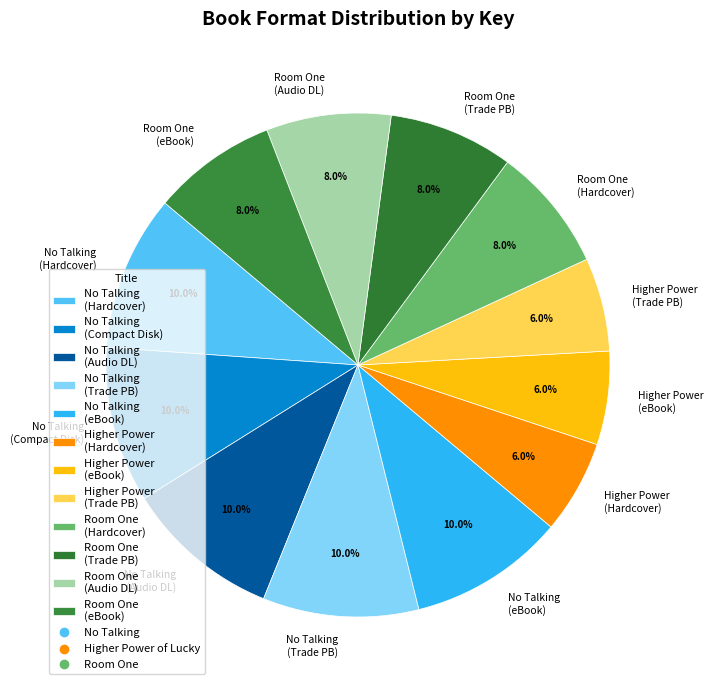

What portion of the pie excludes No Talking (Hardcover)?

90.0%